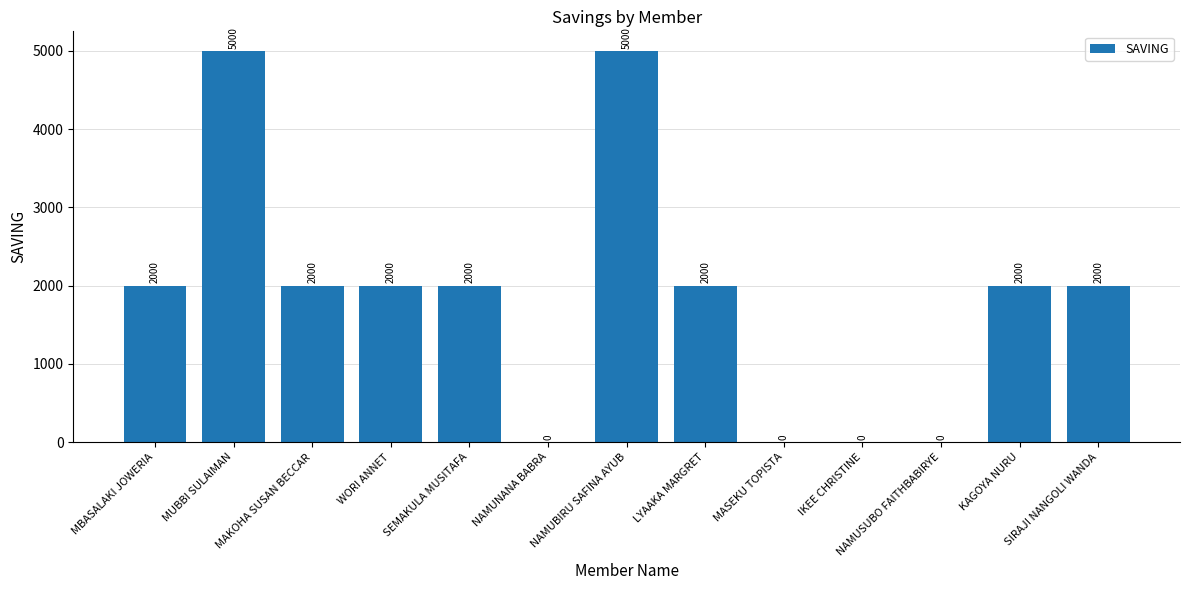

What is the sum of all values?

24000